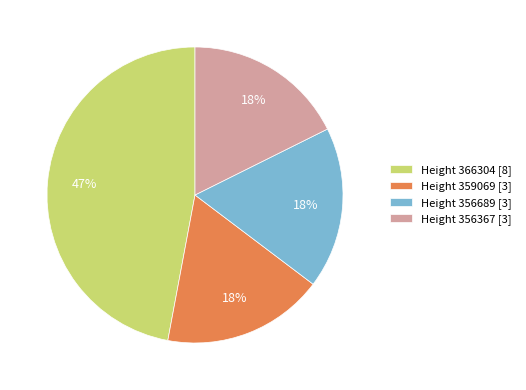

Combined, do Height 366304 [8] and Height 359069 [3] account for over 50%?

Yes